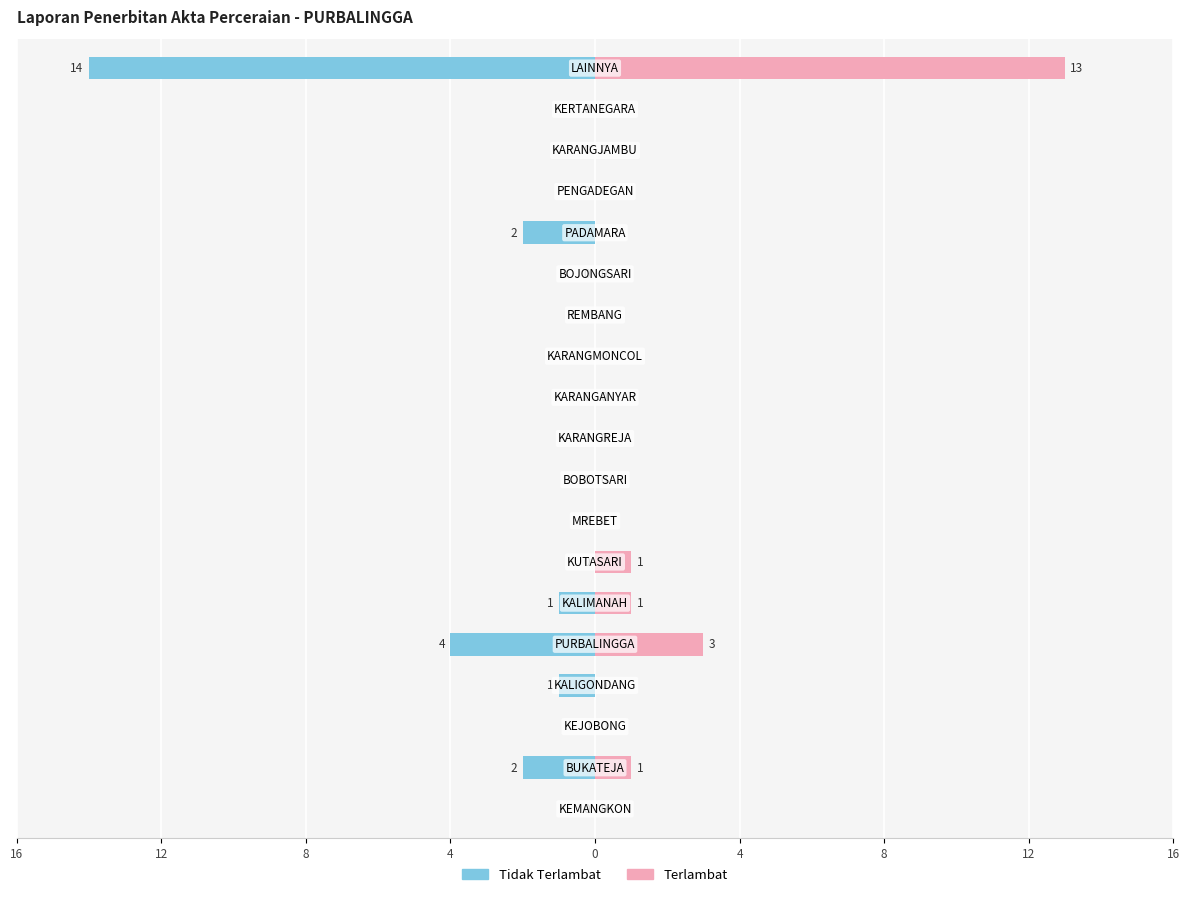

Which series has the largest range (max minus min)?

Tidak Terlambat